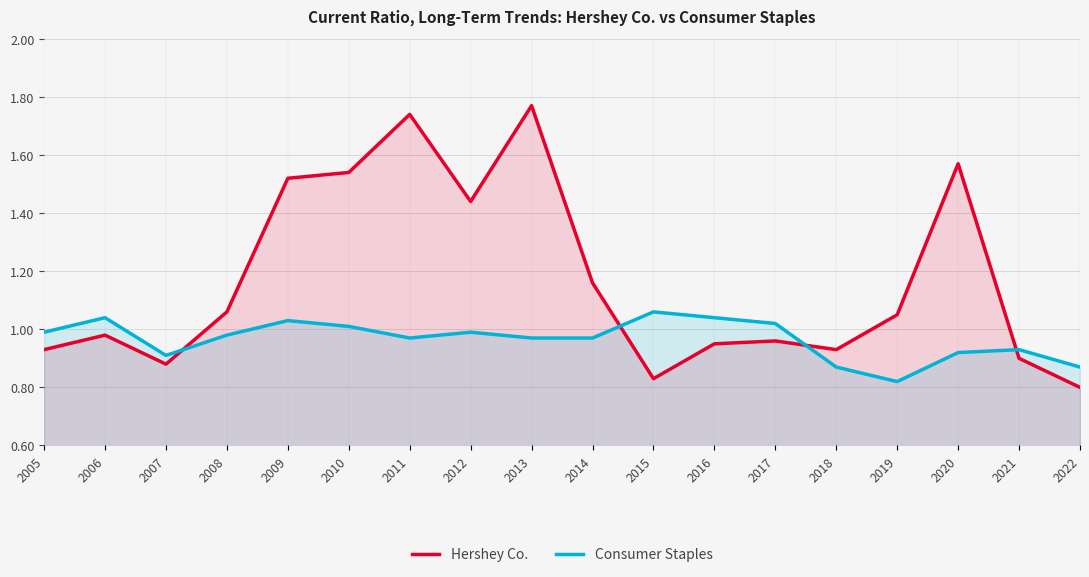

What is the total value across all series at 2005?

1.9